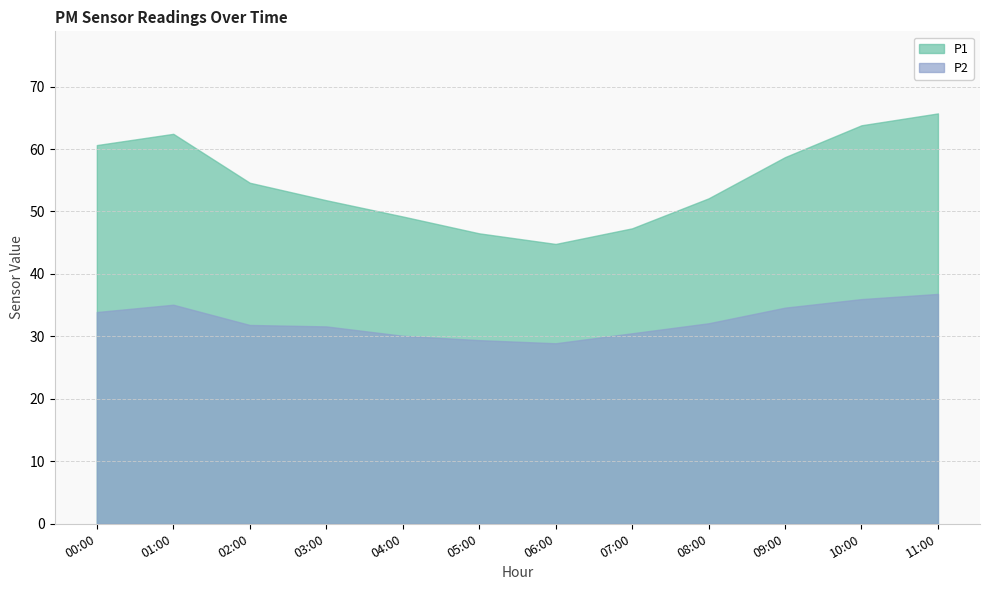

What is the total value across all series at 02:00?

86.4